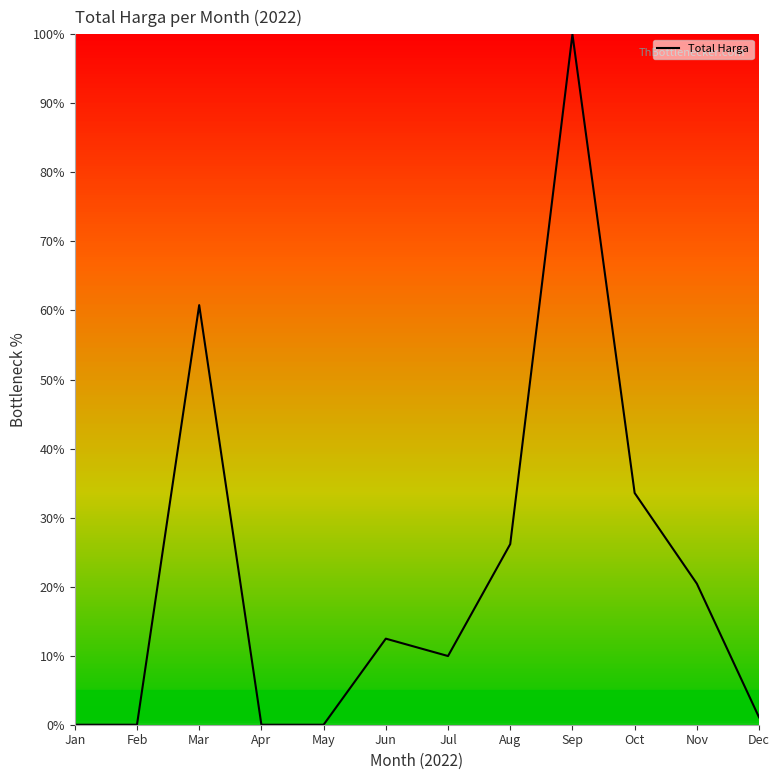

Read the value at Sep.

100.0